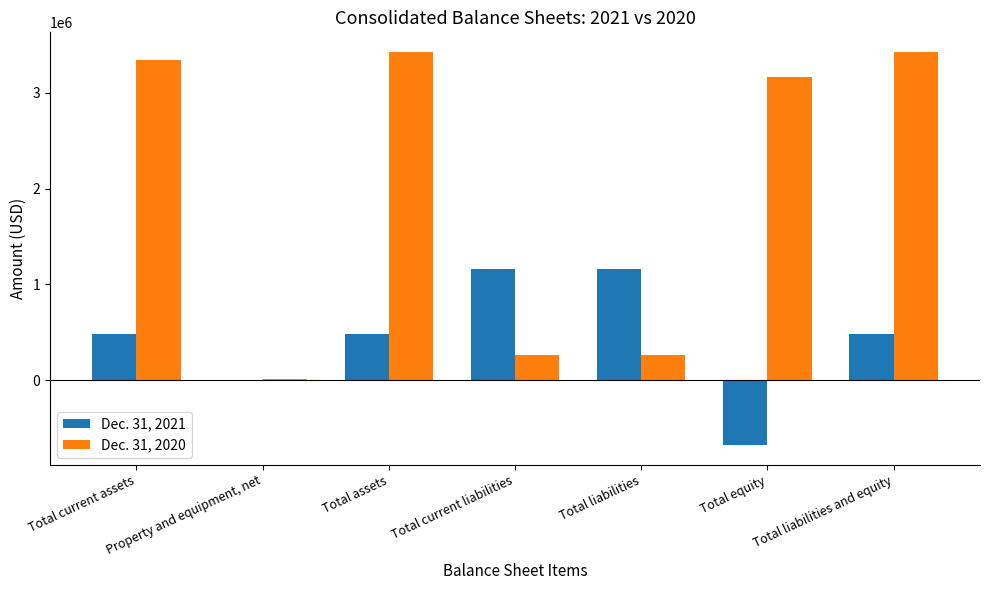

What is the greatest value displayed?

3425741